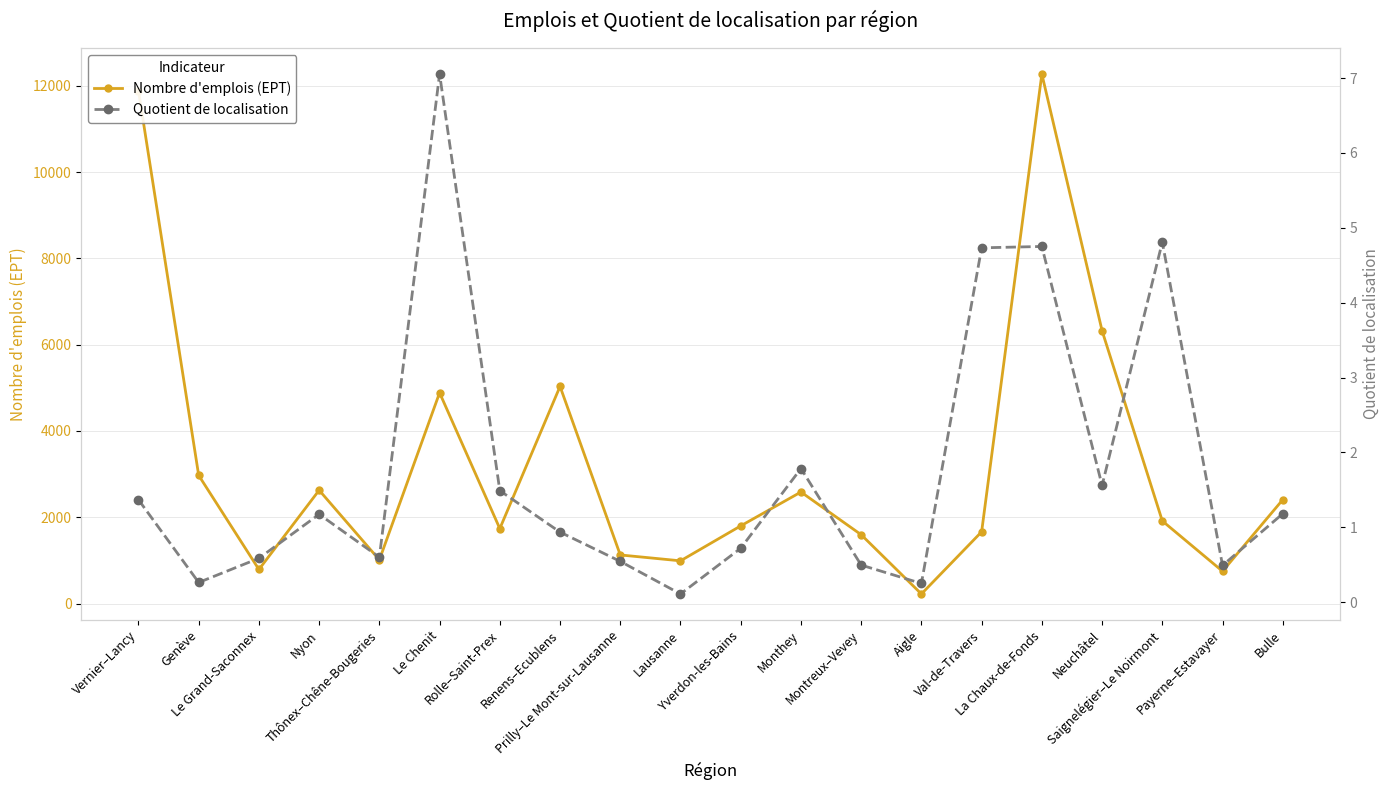

True or false: Quotient de localisation has more than 1 interior local peaks.

True